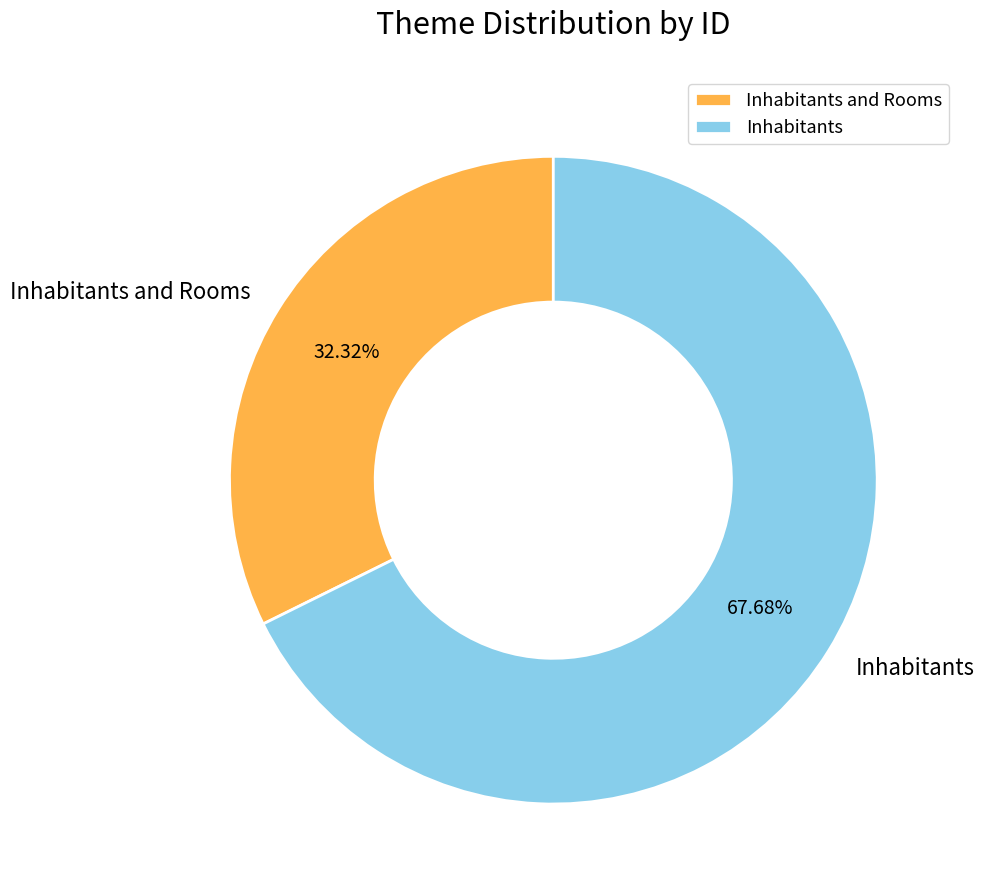

Count the number of slices in the pie.

2